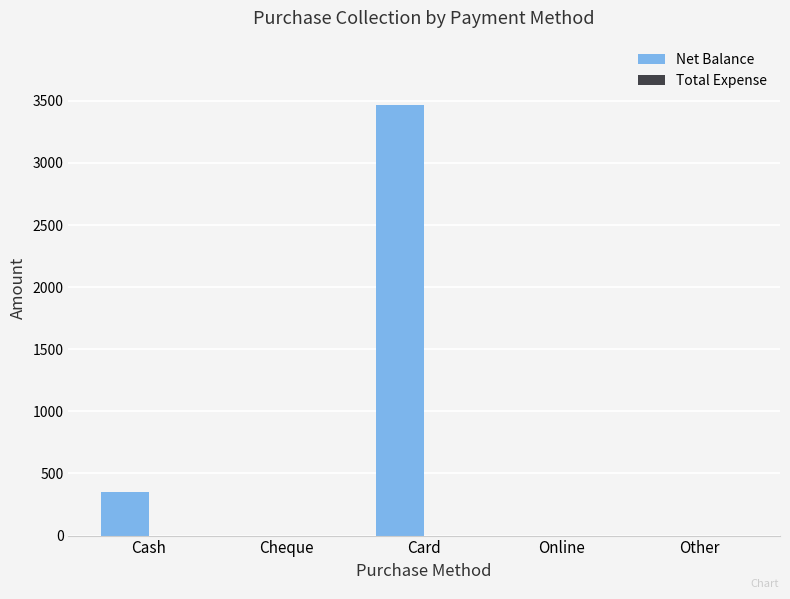

What is the sum of all values?

3815